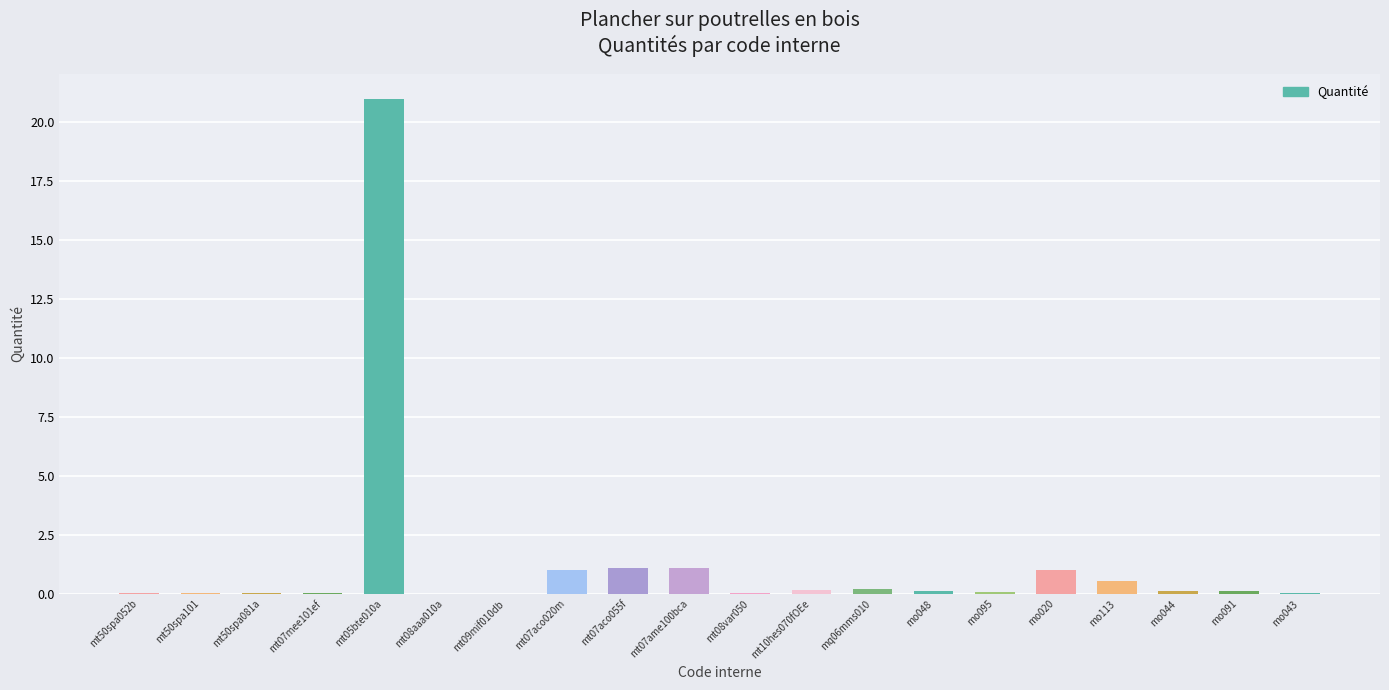

At which category does the chart reach its peak across all series?

mt05bte010a